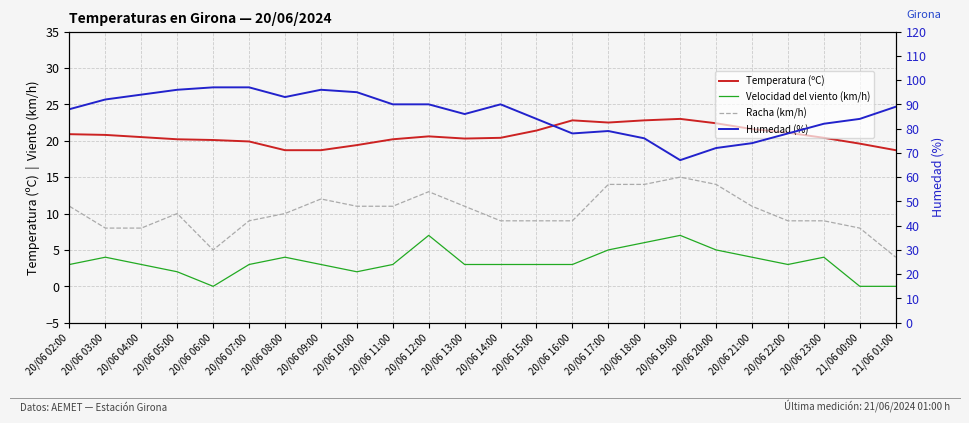

What is the approximate value of Humedad (%) at 20/06 17:00?

79.0